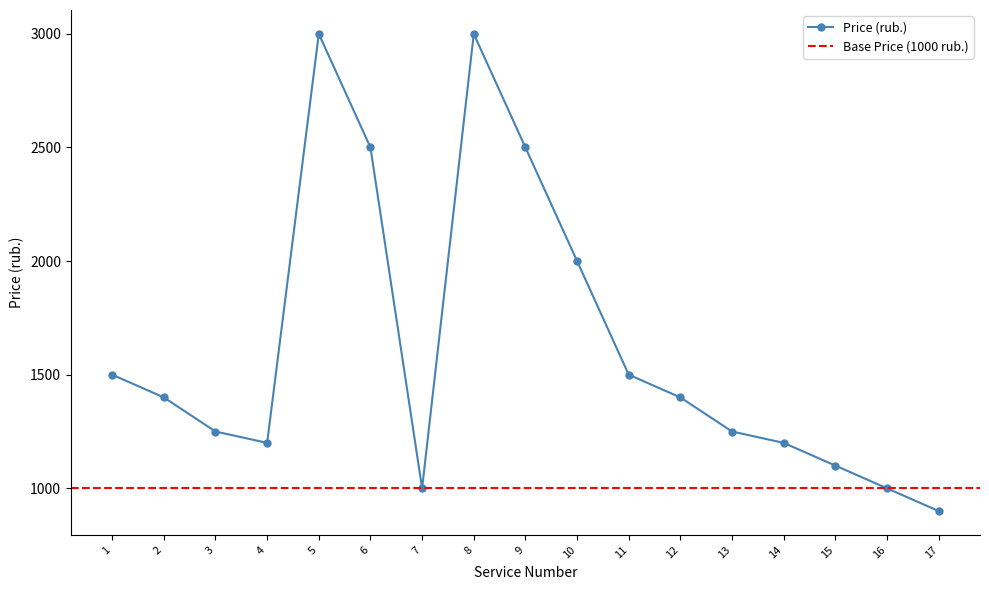

What is the difference between the second highest and second lowest values?

2000